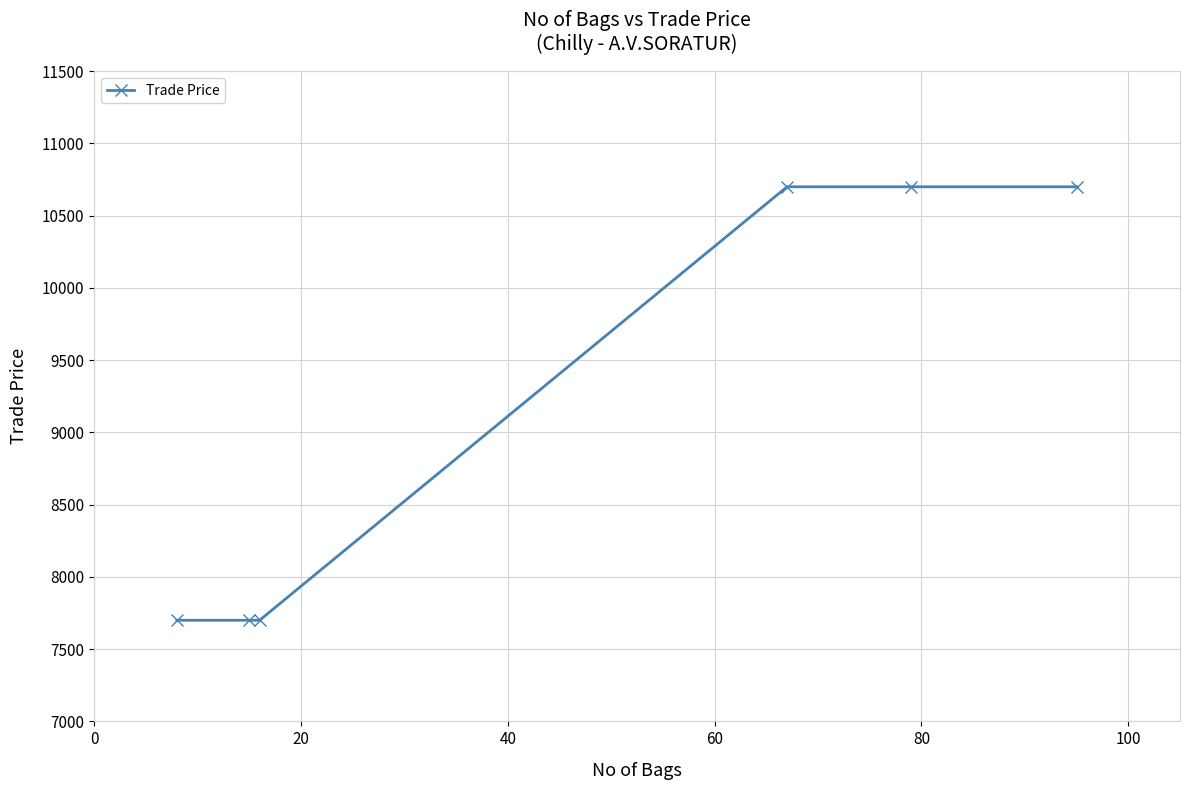

What is the value of the 4th point from the left?

10700